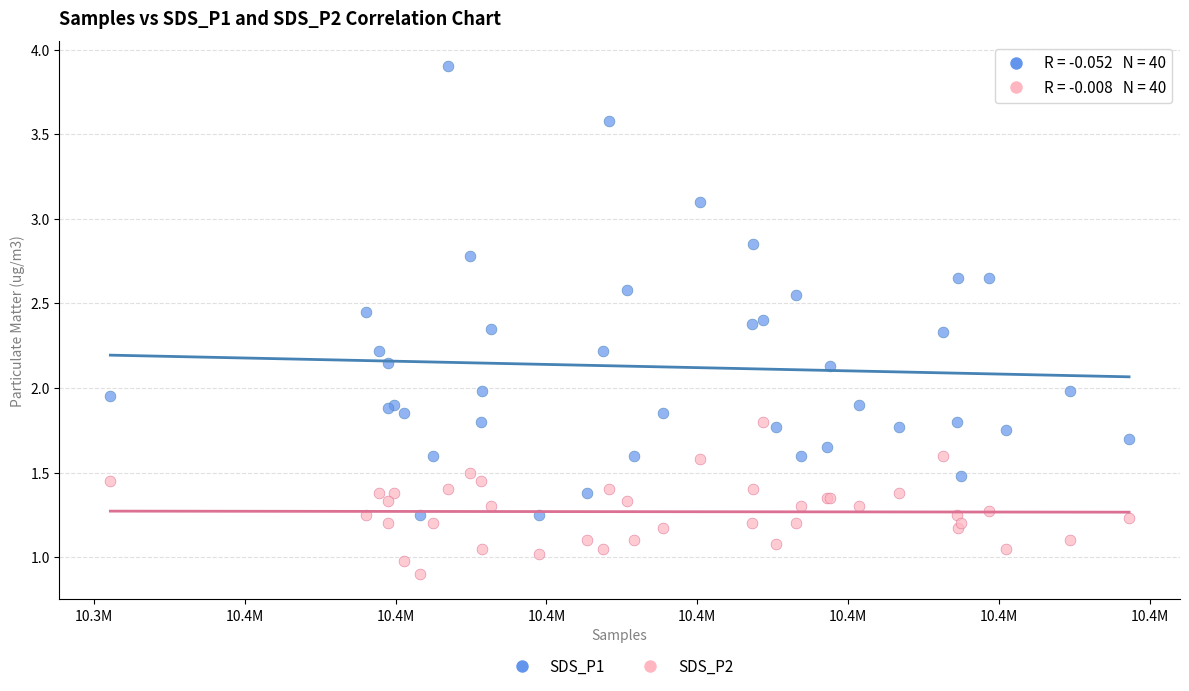

Which series reaches the minimum Y coordinate?

SDS_P2